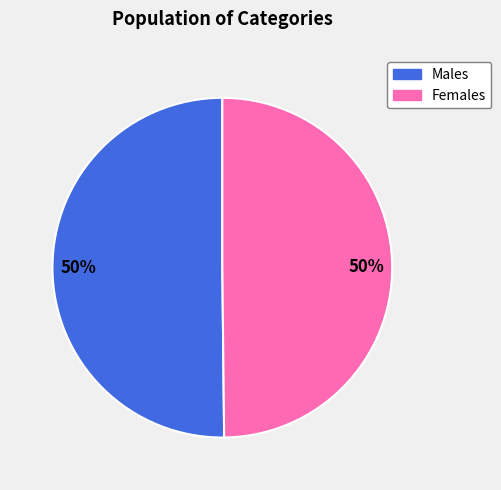

To the nearest percent, what is the average slice percentage?

50%